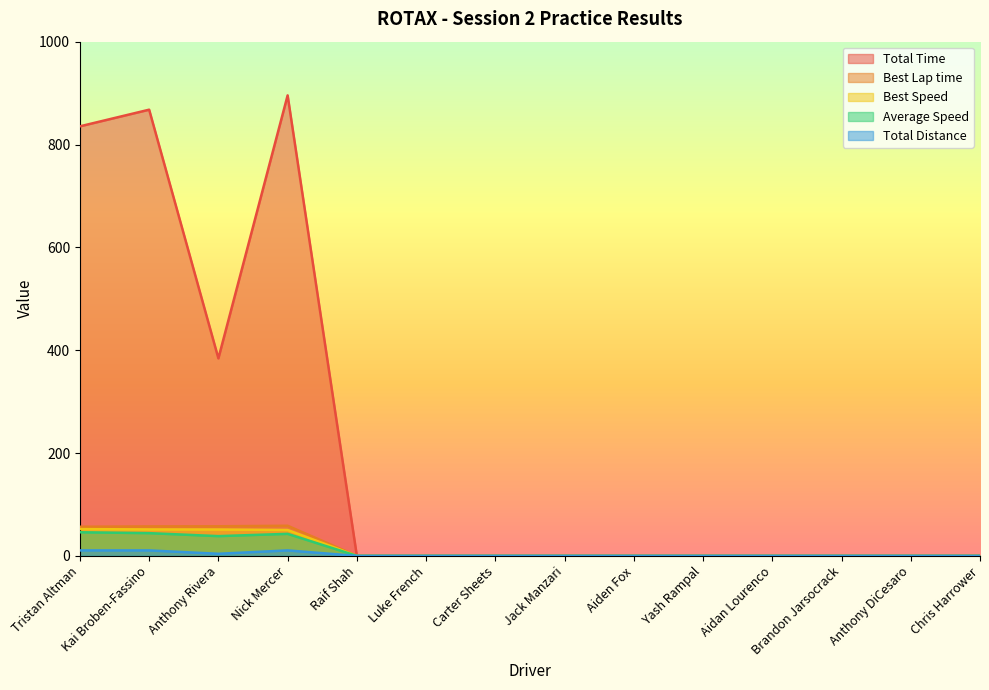

At which label does Best Lap time reach its minimum?

Raif Shah